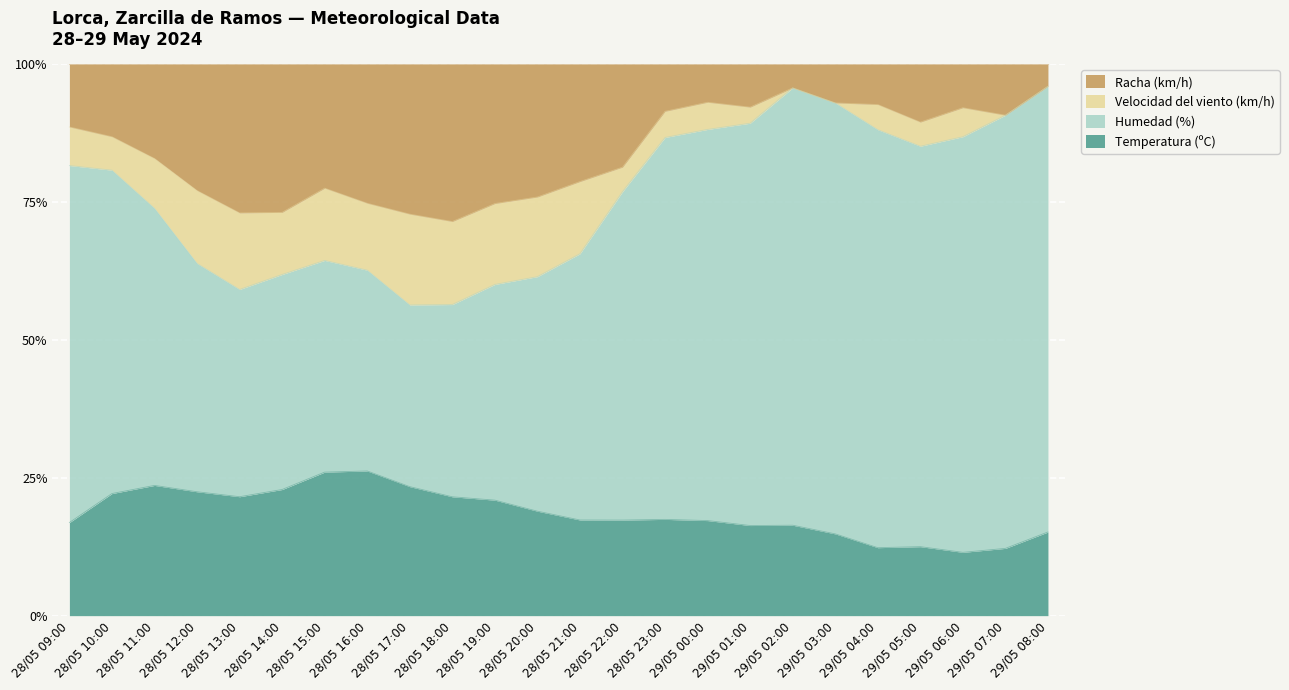

At 29/05 02:00, list the series in order from smallest to largest.

Velocidad del viento (km/h), Racha (km/h), Temperatura (ºC), Humedad (%)